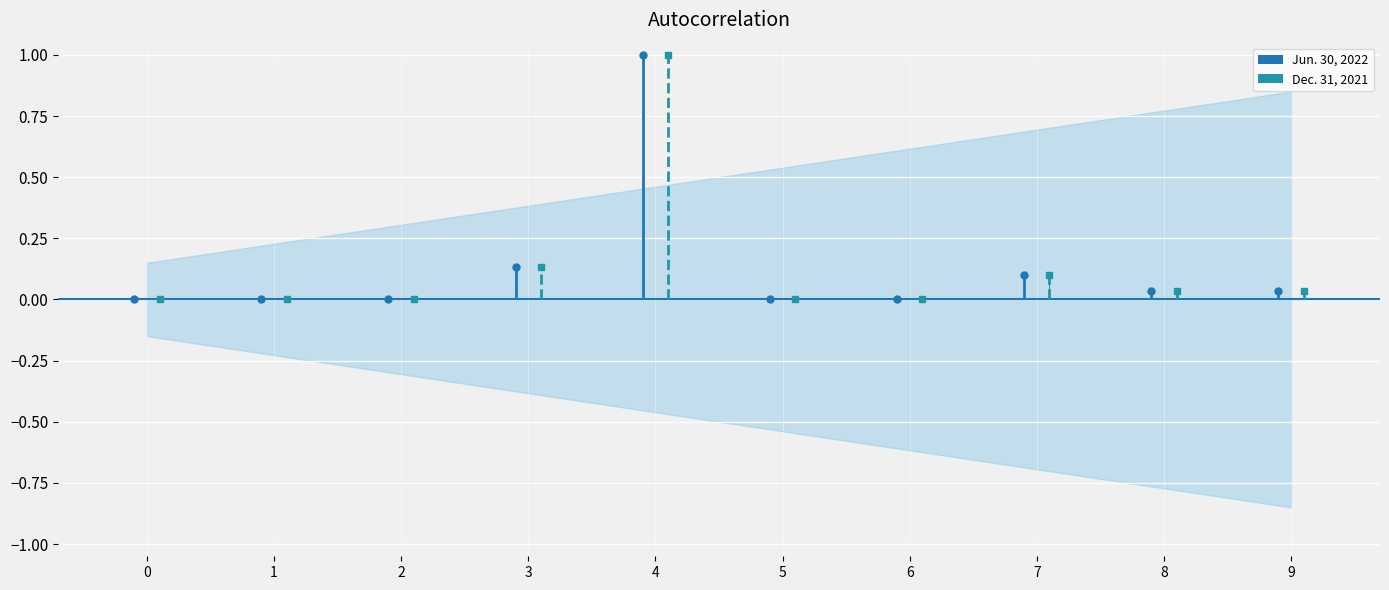

Which category has the highest value in the Dec. 31, 2021 series?

4